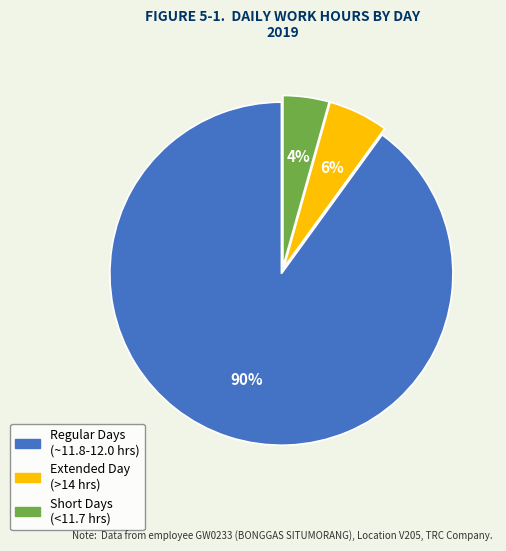

To the nearest percent, what is the difference between the largest and smallest slice percentages?

86%